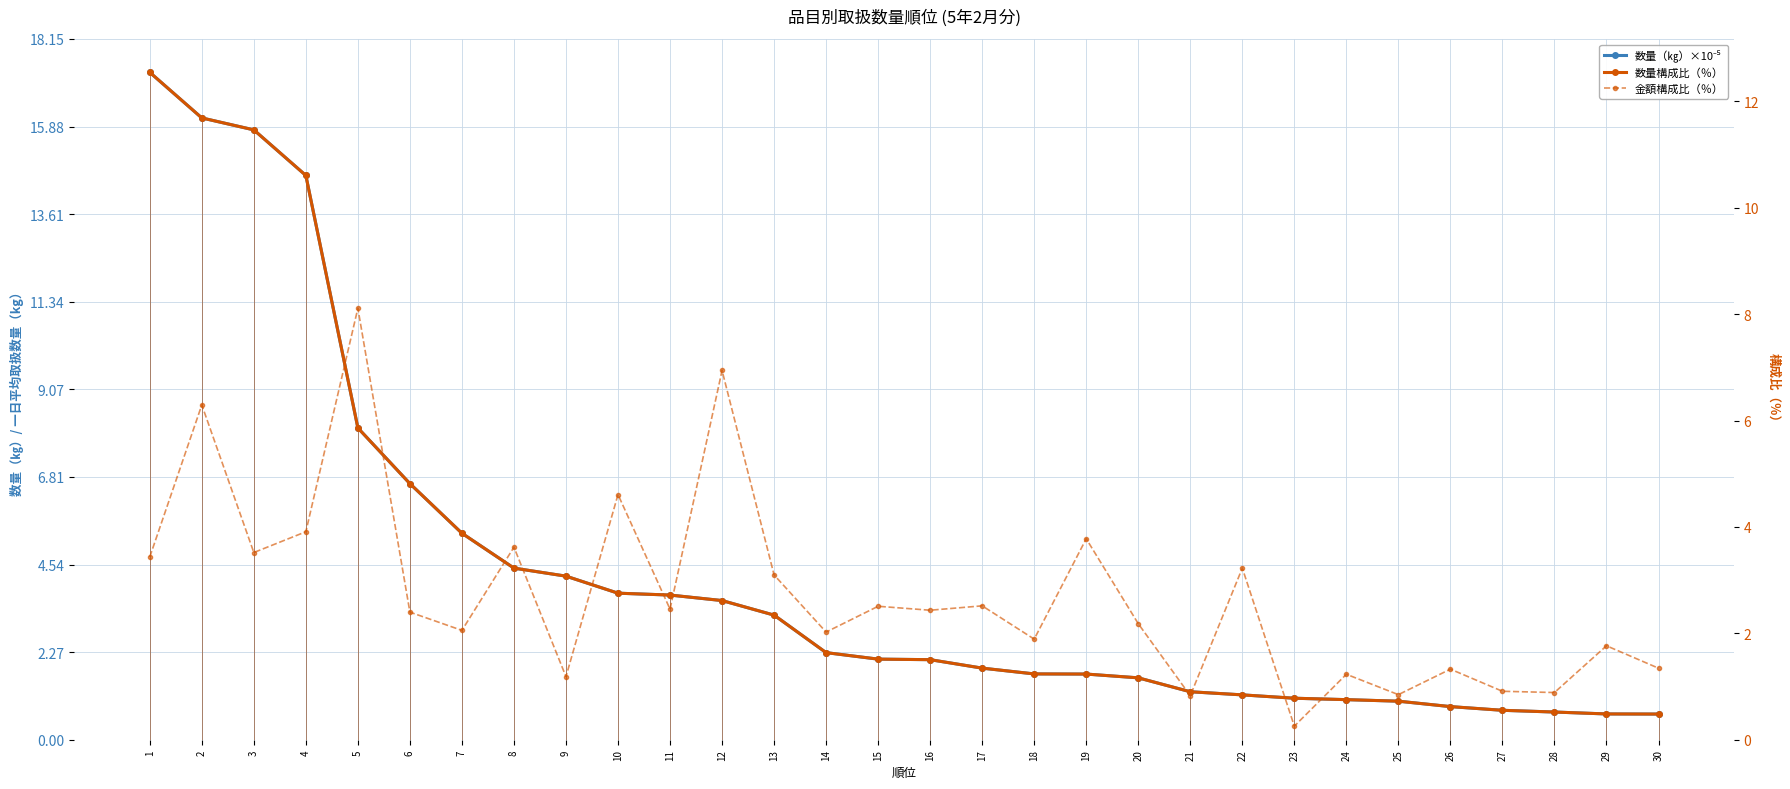

How many distinct data groups are displayed?

3